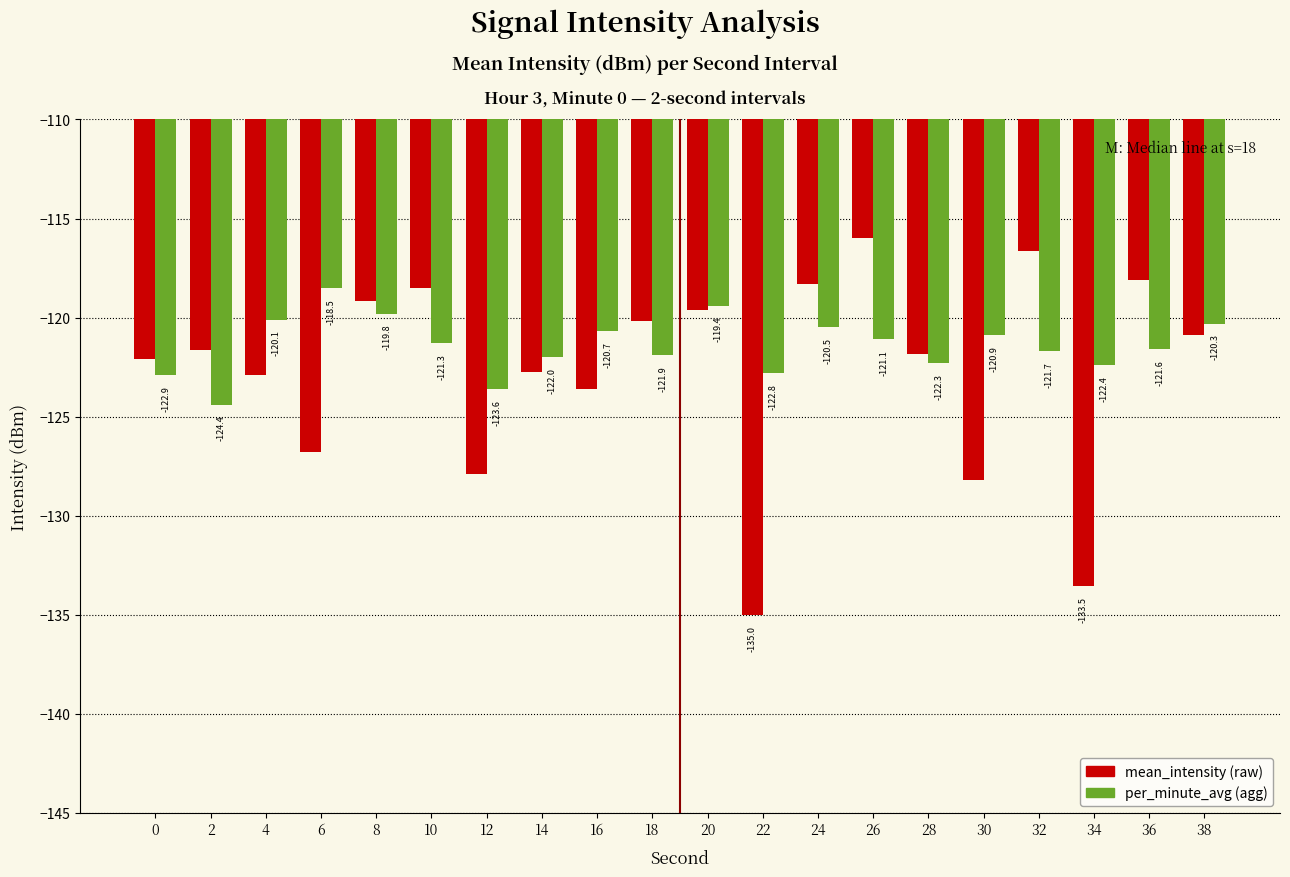

What is the total value across all series at 28?

-244.1